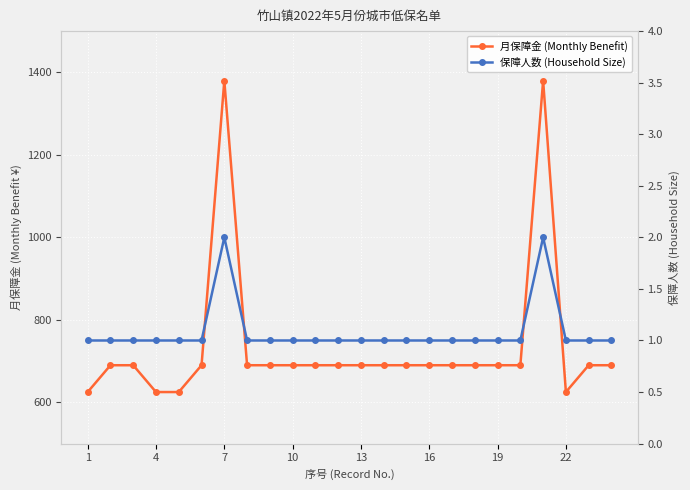

What is the smallest value displayed?

1